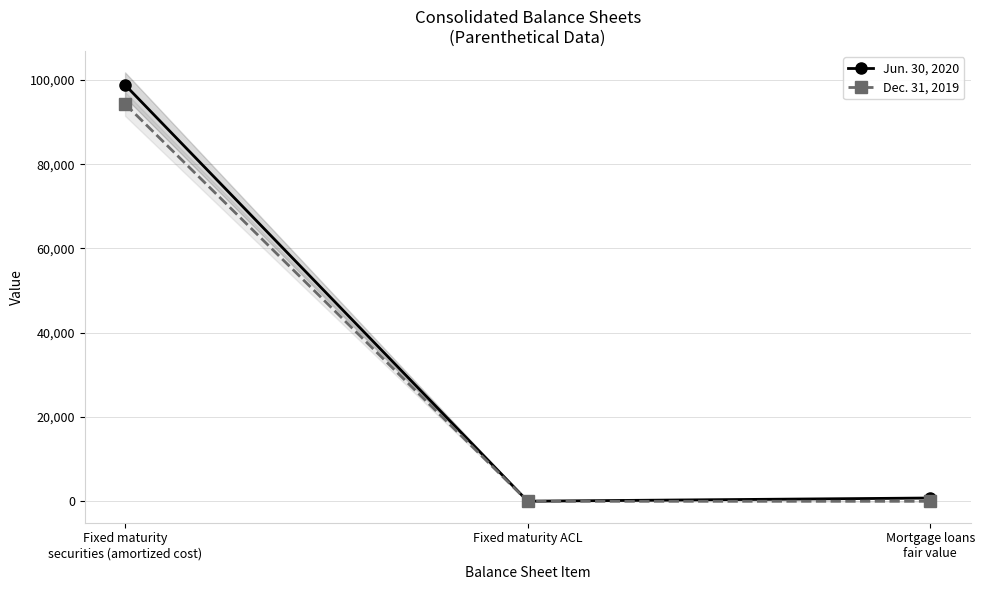

Which series has the largest total across all categories?

Jun. 30, 2020